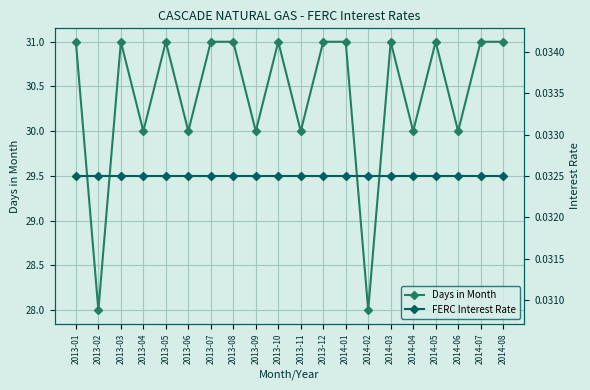

True or false: FERC Interest Rate and Days in Month intersect in this chart.

False